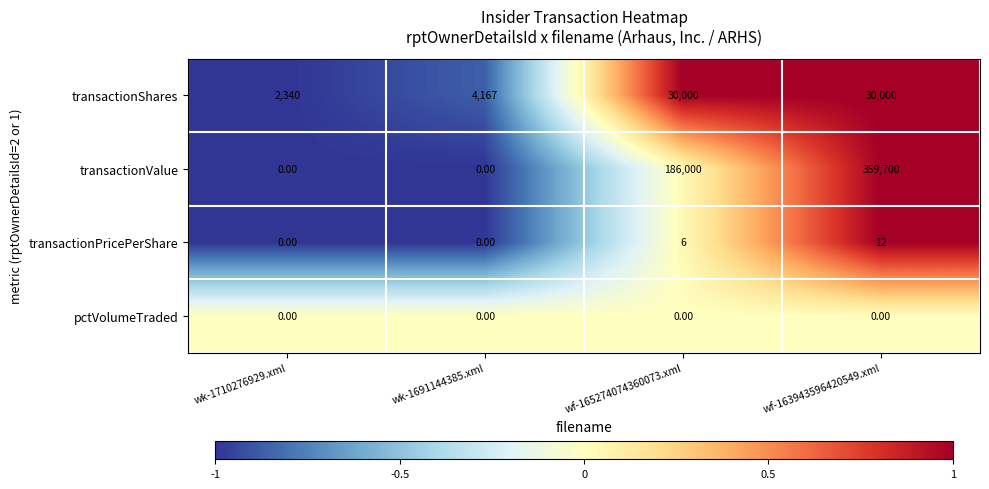

What is the difference between the maximum and minimum values in the transactionShares series?

27660